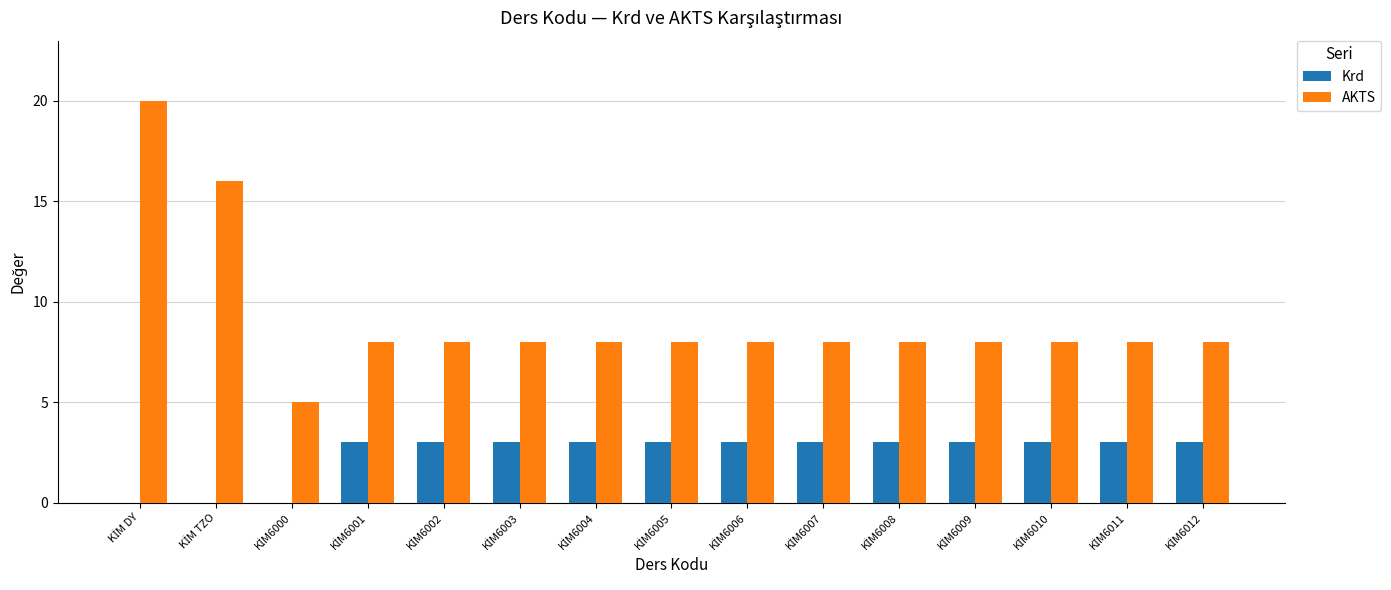

What is the sum of all AKTS values?

137